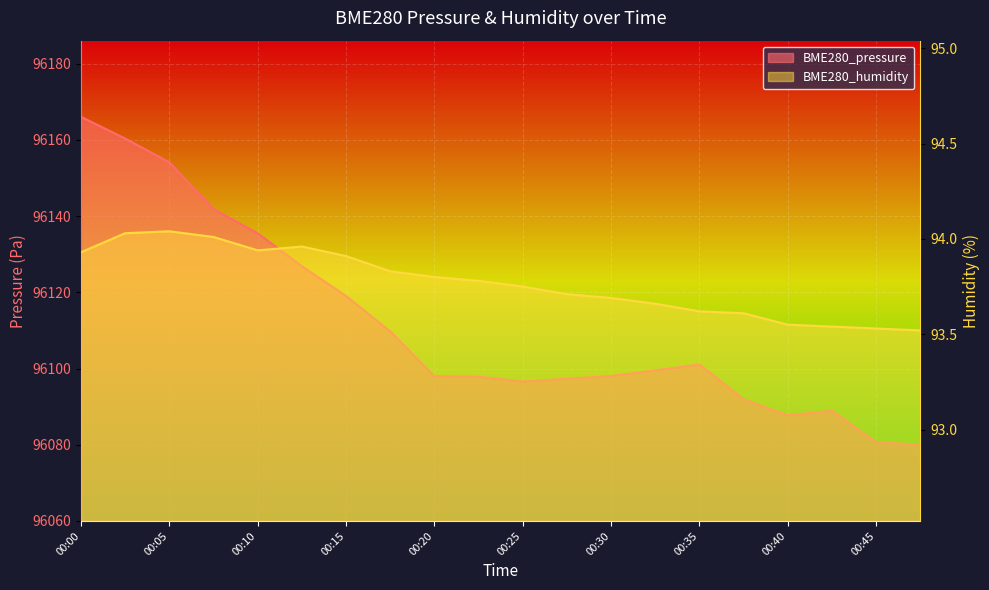

Where is BME280_pressure nearest to the value 96123?

00:13